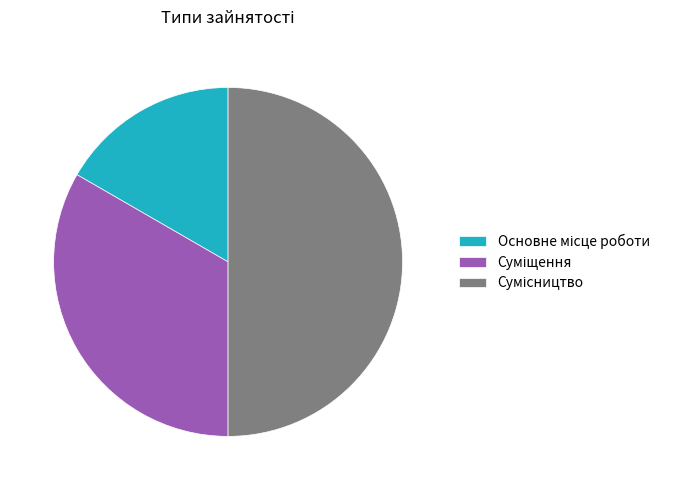

To the nearest percent, what is the difference between the Основне місце роботи and Суміщення slice percentages?

17%